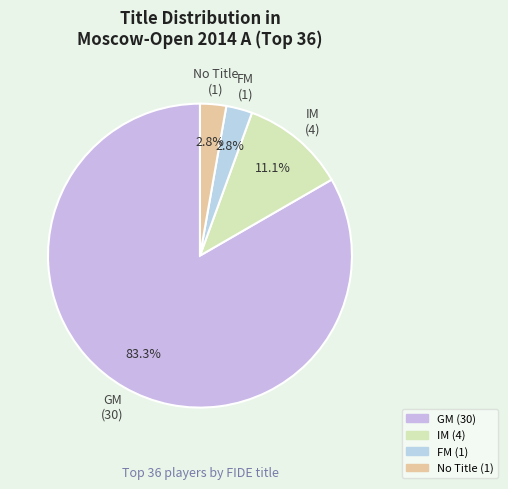

To the nearest percent, what is the difference between the largest and smallest slice percentages?

81%